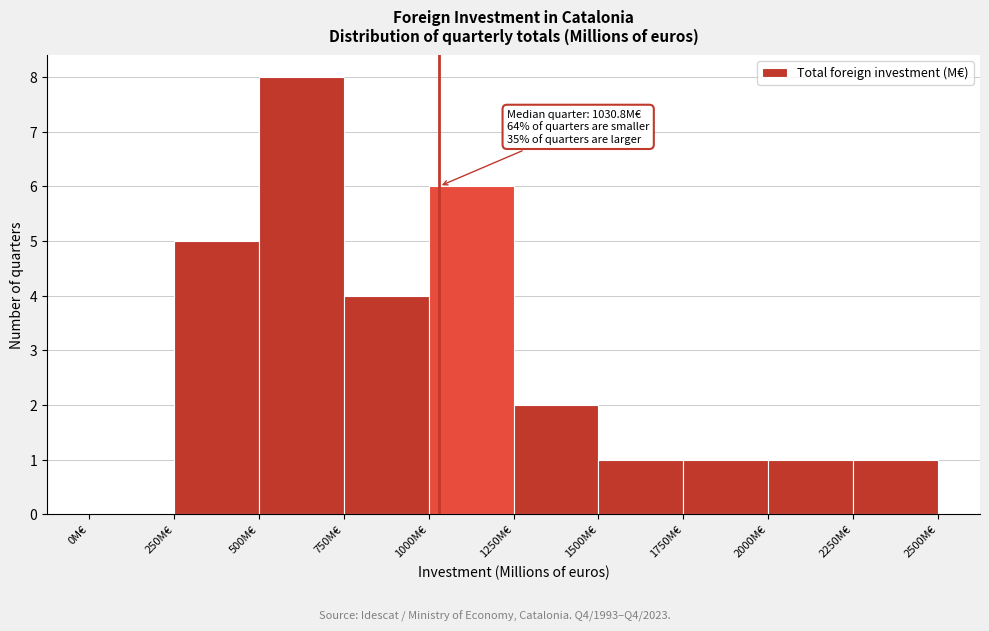

Over which range of the x-axis is the bar tallest?

500 to 750